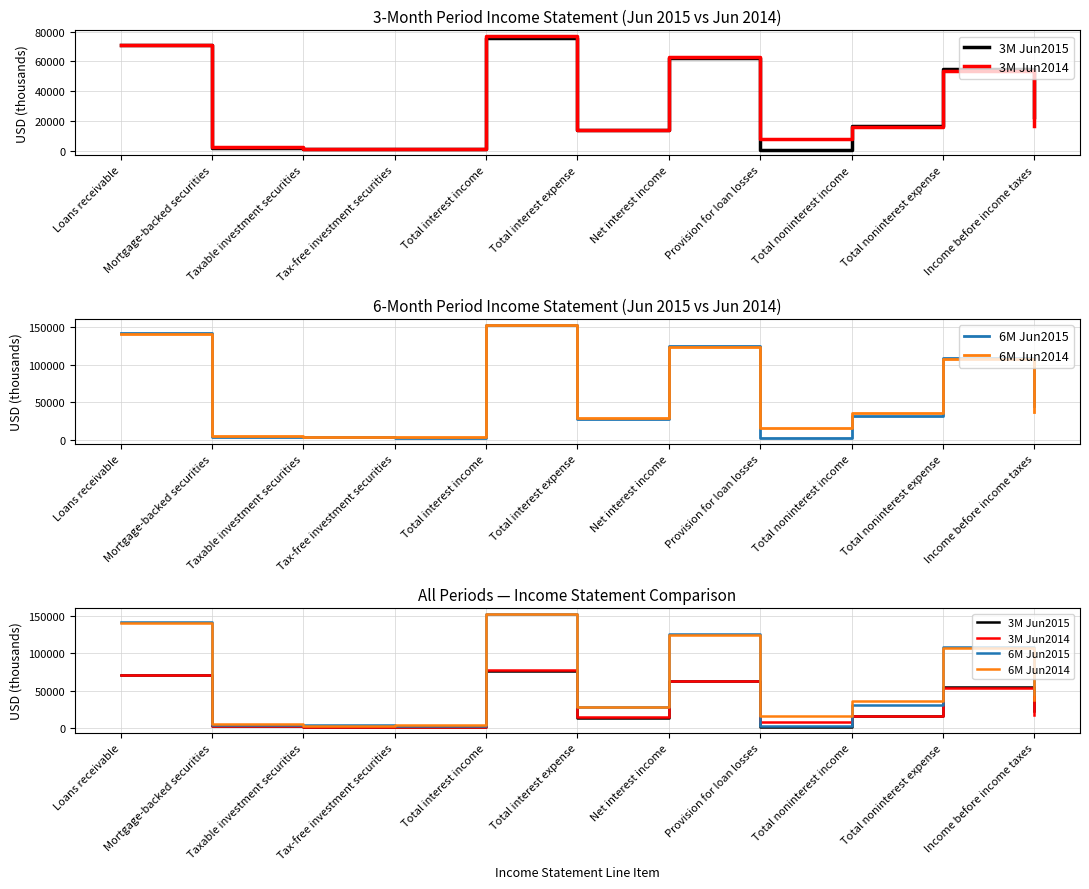

Reading left to right, extract all data points from this chart.

3M Jun2015: Loans receivable=70985	Mortgage-backed securities=2058	Taxable investment securities=1604	Tax-free investment securities=1143	Total interest income=75970	Total interest expense=13792	Net interest income=62178	Provision for loan losses=1050	Total noninterest income=16525	Total noninterest expense=55135	Income before income taxes=22518
3M Jun2014: Loans receivable=70726	Mortgage-backed securities=2666	Taxable investment securities=1711	Tax-free investment securities=1598	Total interest income=76987	Total interest expense=14214	Net interest income=62773	Provision for loan losses=8285	Total noninterest income=16427	Total noninterest expense=53806	Income before income taxes=17109
6M Jun2015: Loans receivable=141696	Mortgage-backed securities=4292	Taxable investment securities=4052	Tax-free investment securities=2491	Total interest income=152850	Total interest expense=27691	Net interest income=125159	Provision for loan losses=1950	Total noninterest income=31150	Total noninterest expense=108846	Income before income taxes=45513
6M Jun2014: Loans receivable=140048	Mortgage-backed securities=5459	Taxable investment securities=3067	Tax-free investment securities=3253	Total interest income=152313	Total interest expense=28418	Net interest income=123895	Provision for loan losses=15770	Total noninterest income=35808	Total noninterest expense=106969	Income before income taxes=36964